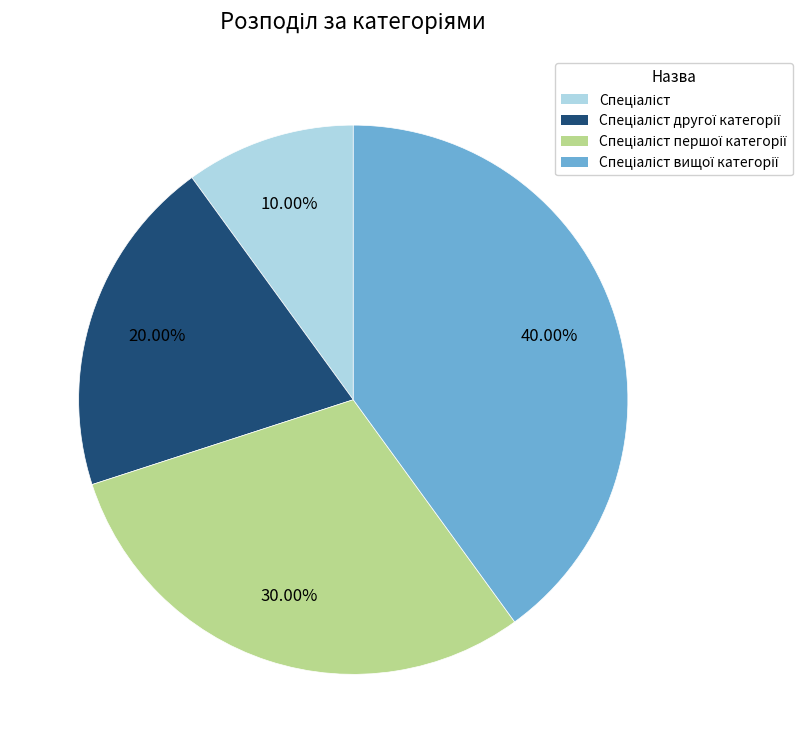

Does any single category account for the majority?

No